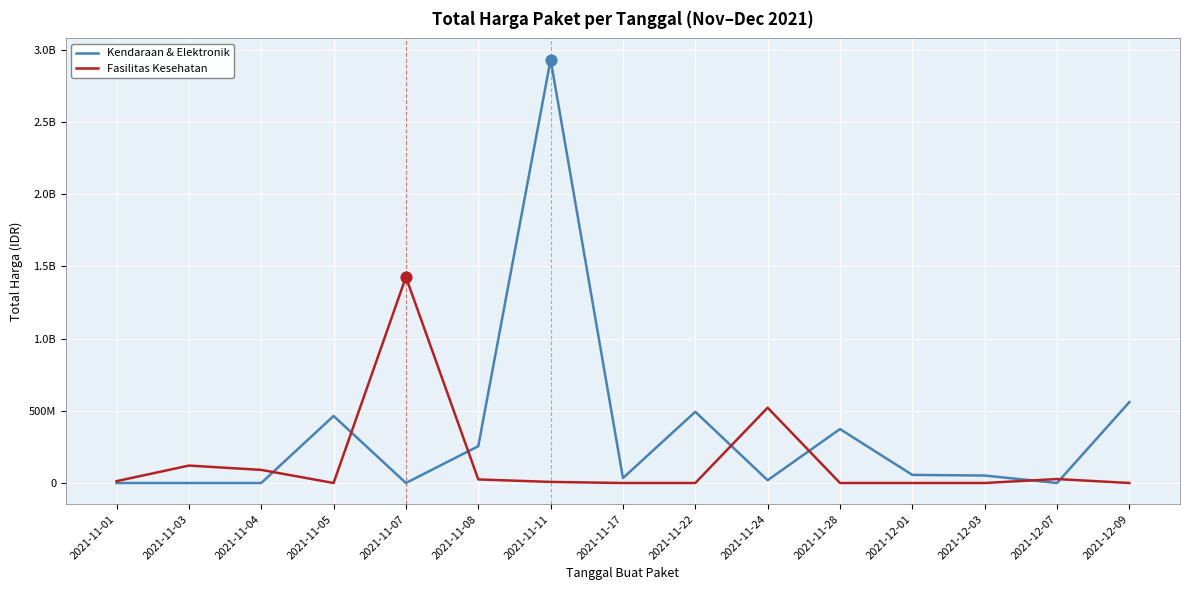

What are all the series names shown in the legend?

Kendaraan & Elektronik, Fasilitas Kesehatan